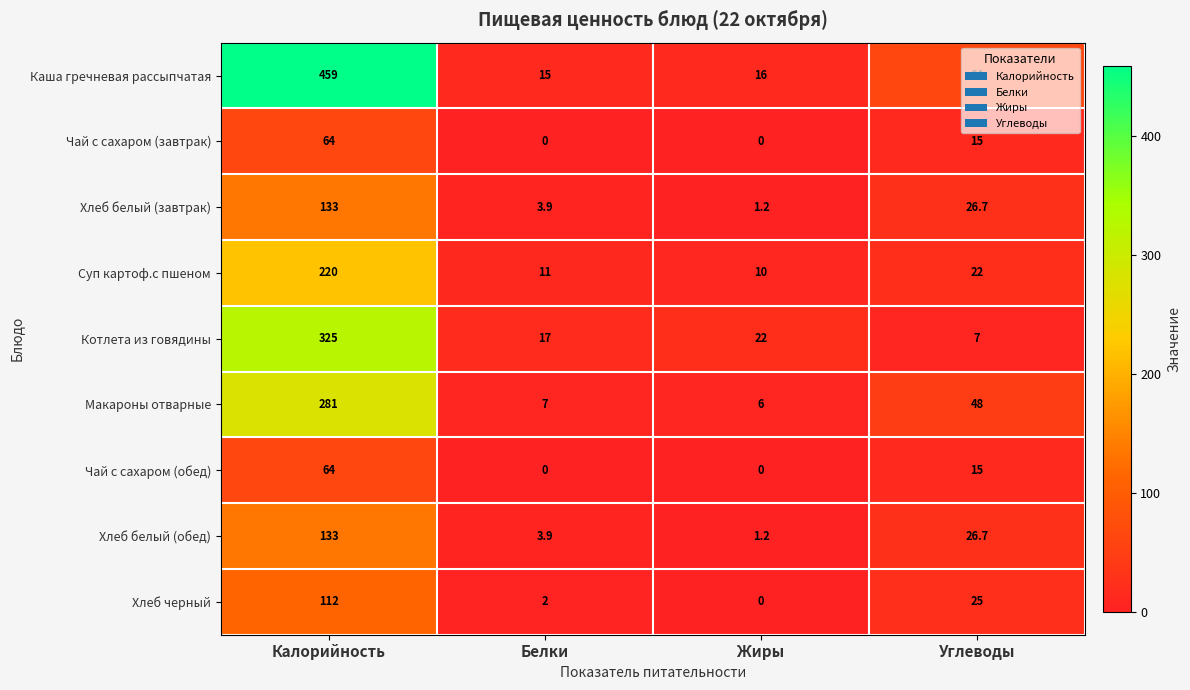

List the labels in order of Котлета из говядины value, smallest first.

Углеводы, Белки, Жиры, Калорийность